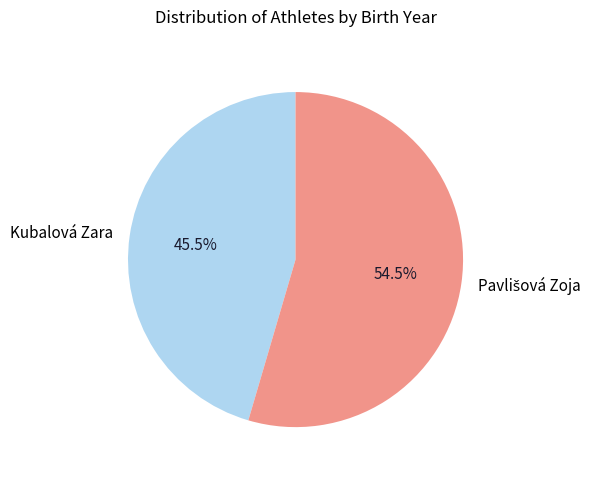

Count the number of slices in the pie.

2